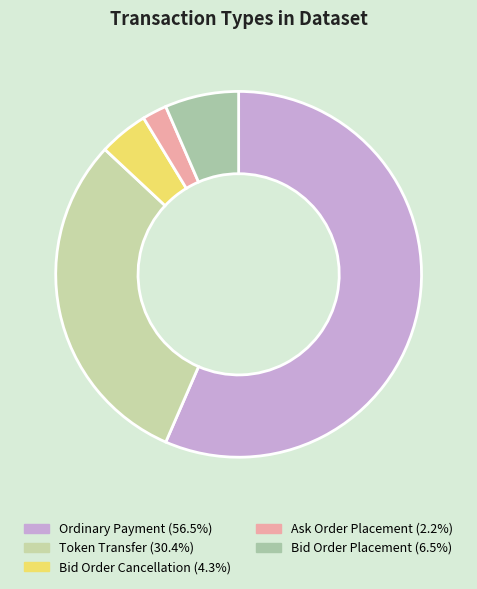

Is there any slice that represents more than half of the pie?

Yes